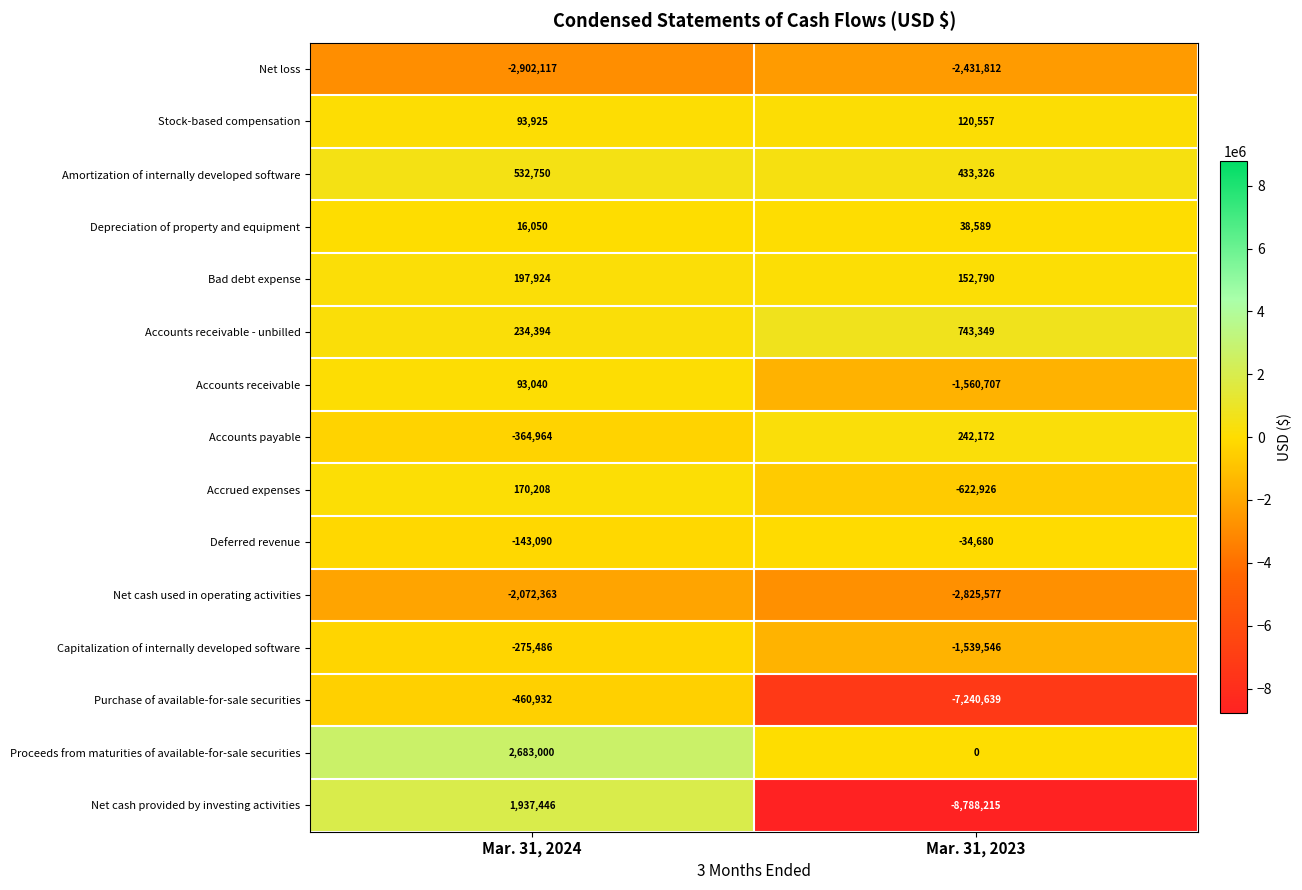

What is the spread (max minus min) of values at Mar. 31, 2024?

5585117